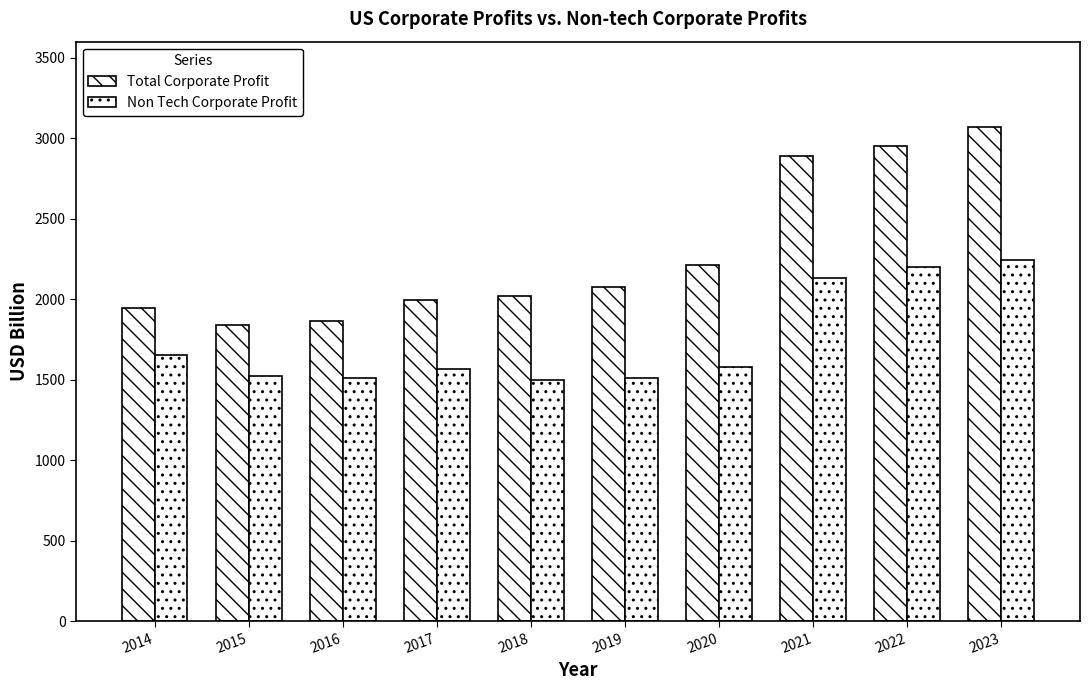

What is the difference between the maximum and minimum values in the Total Corporate Profit series?

1227.3